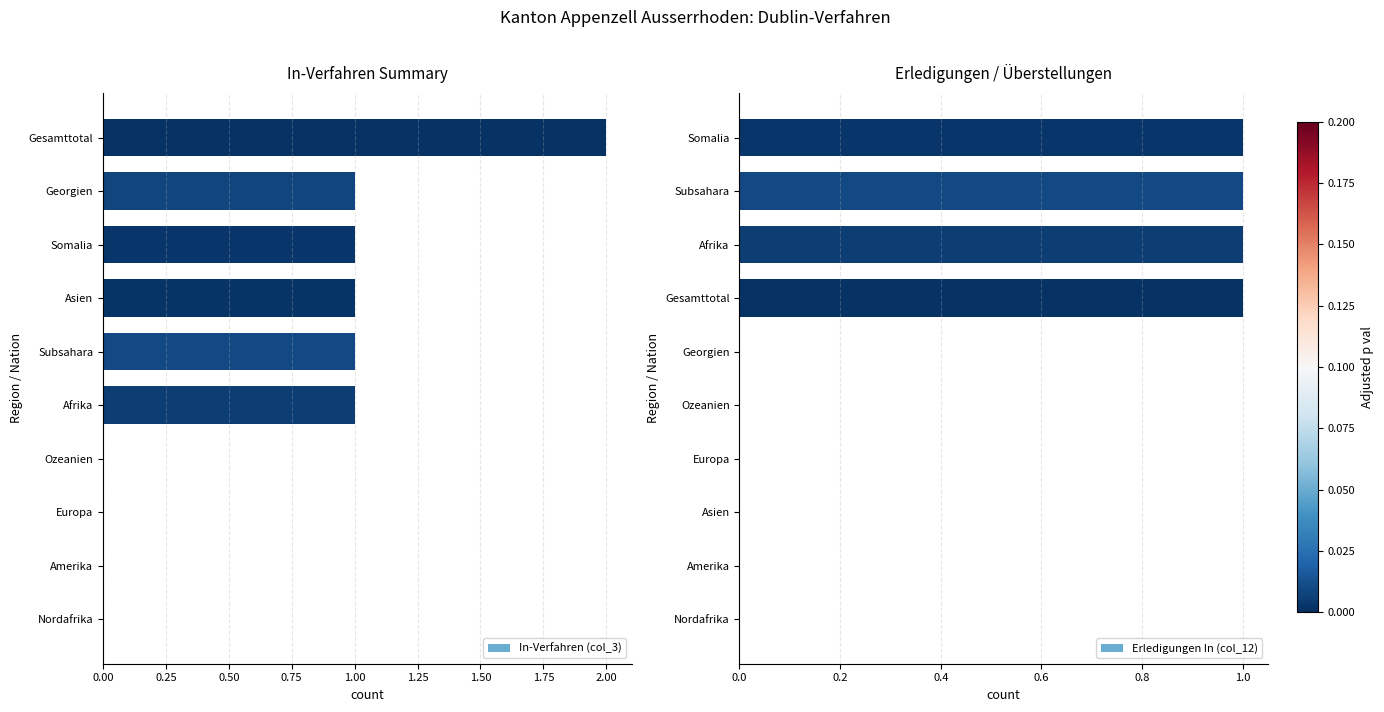

Reading left to right, transcribe all the data shown in this chart.

In-Verfahren (col_3): 0	0	0	0	1	1	1	1	1	2
Erledigungen In (col_12): 0	0	0	0	0	0	1	1	1	1